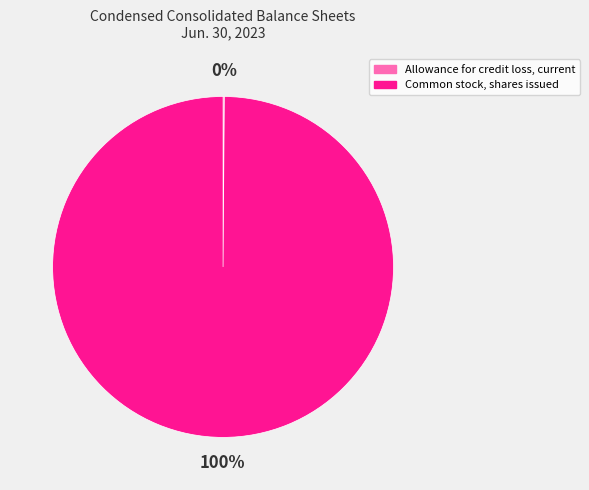

The Common stock, shares issued slice represents 100% of the pie. True or false?

True